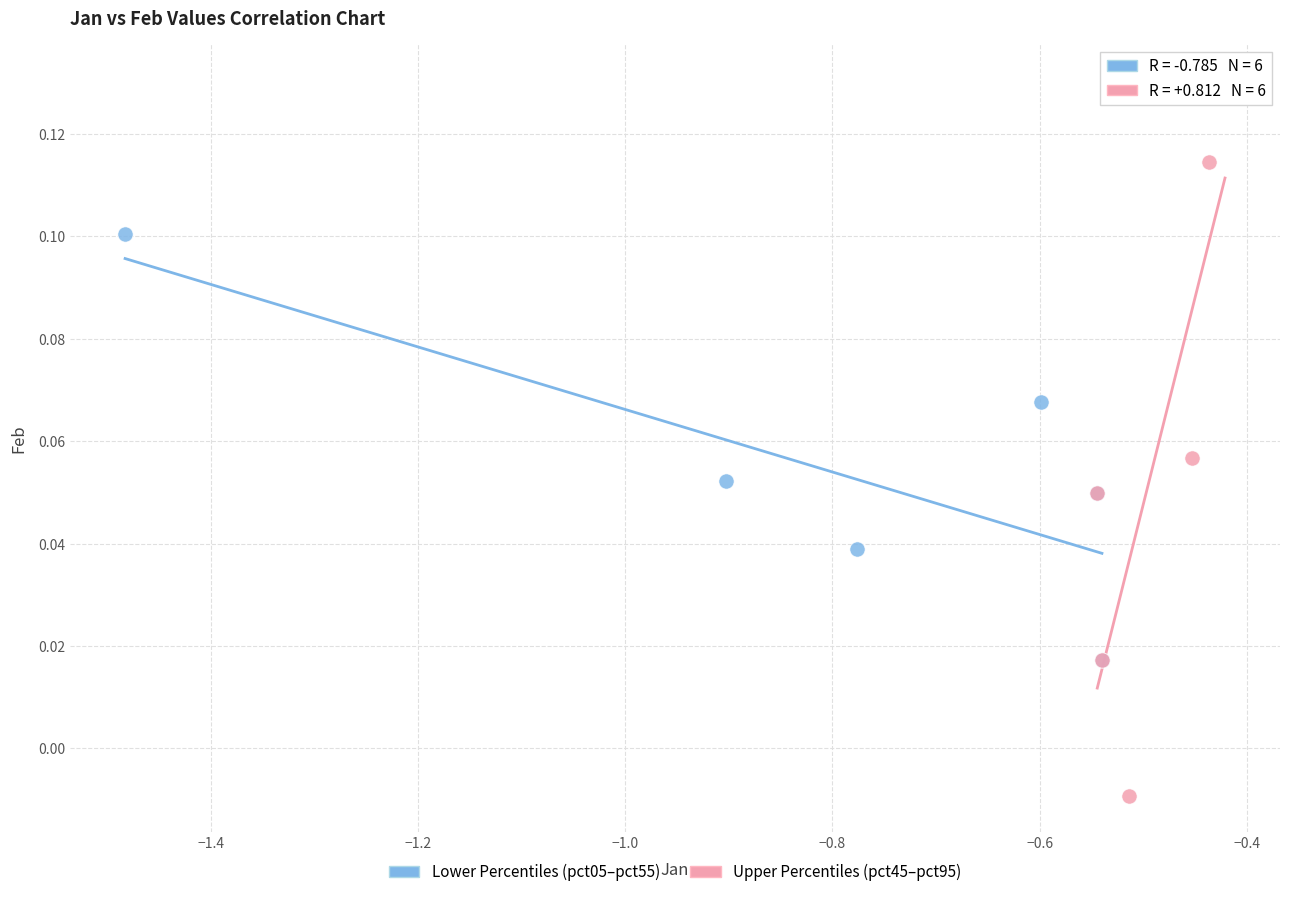

Which series contains the highest Y value?

Upper Percentiles (pct45–pct95)